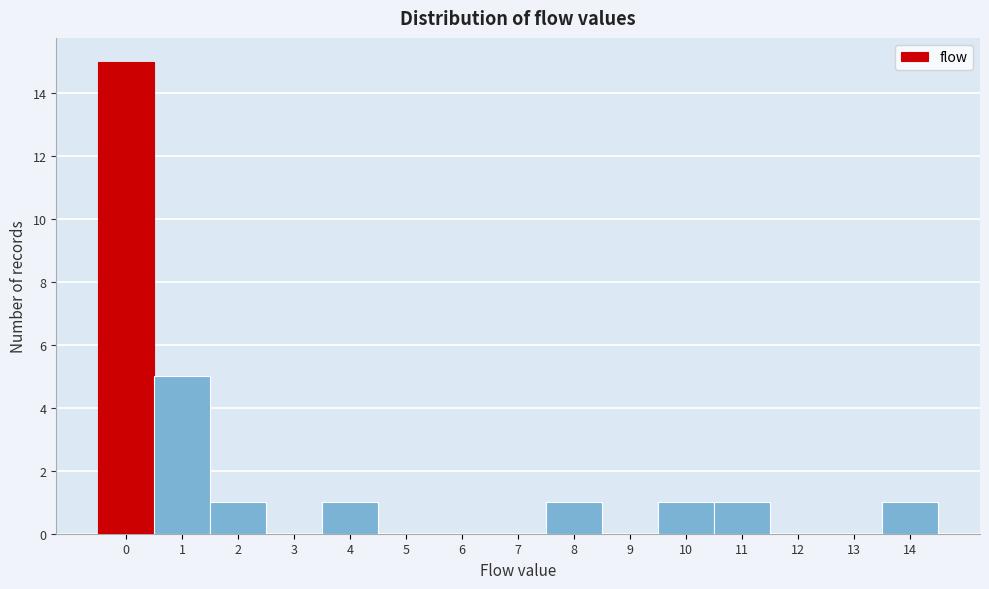

Reading left to right, list every bar in this chart as the range it spans on the x-axis followed by its height. The values are not printed on the chart, so give them approximately, as read against the axis.

-0.5 to 0.5: 15
0.5 to 1.5: 5
1.5 to 2.5: 1
2.5 to 3.5: 0
3.5 to 4.5: 1
4.5 to 5.5: 0
5.5 to 6.5: 0
6.5 to 7.5: 0
7.5 to 8.5: 1
8.5 to 9.5: 0
9.5 to 10.5: 1
10.5 to 11.5: 1
11.5 to 12.5: 0
12.5 to 13.5: 0
13.5 to 14.5: 1